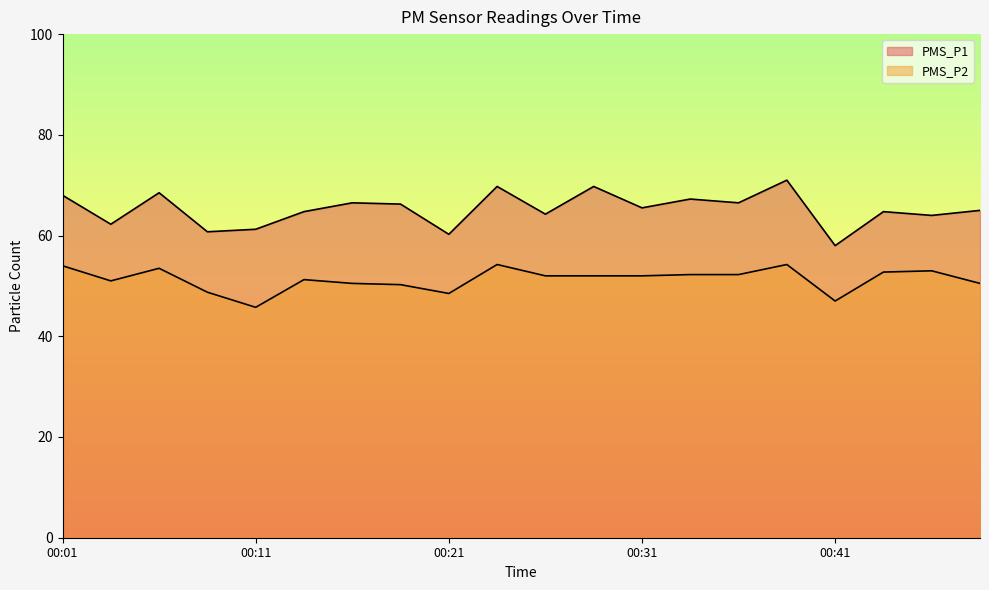

What is the approximate value of PMS_P2 at 00:46?

53.0